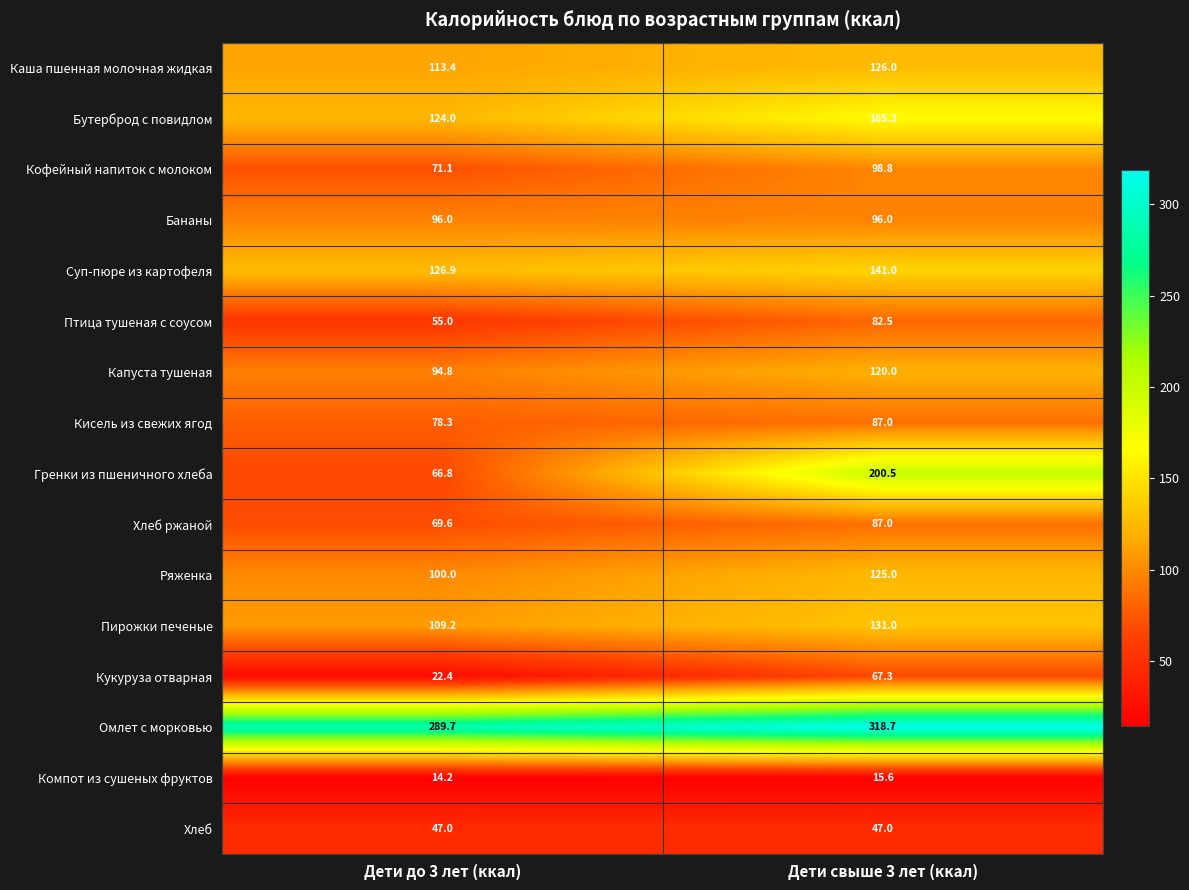

What is the highest value of the Кукуруза отварная series?

67.3